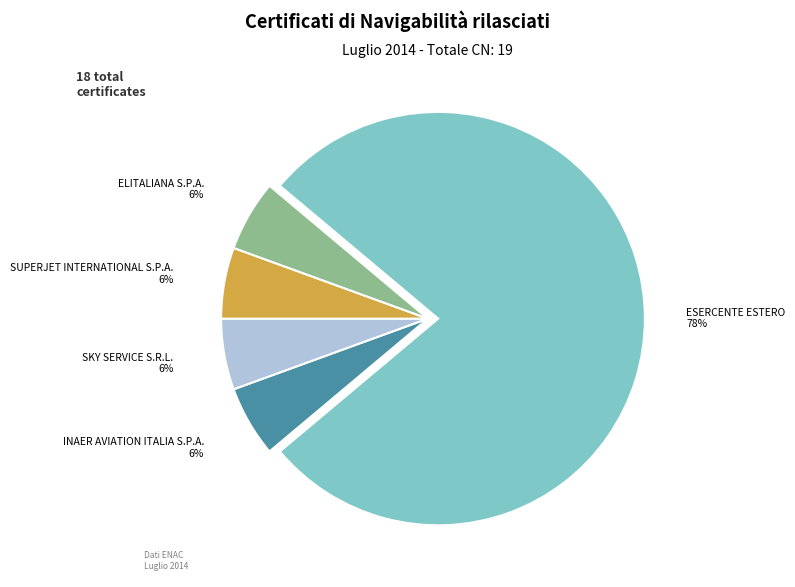

To the nearest percent, what portion does INAER AVIATION ITALIA S.P.A. represent?

6%